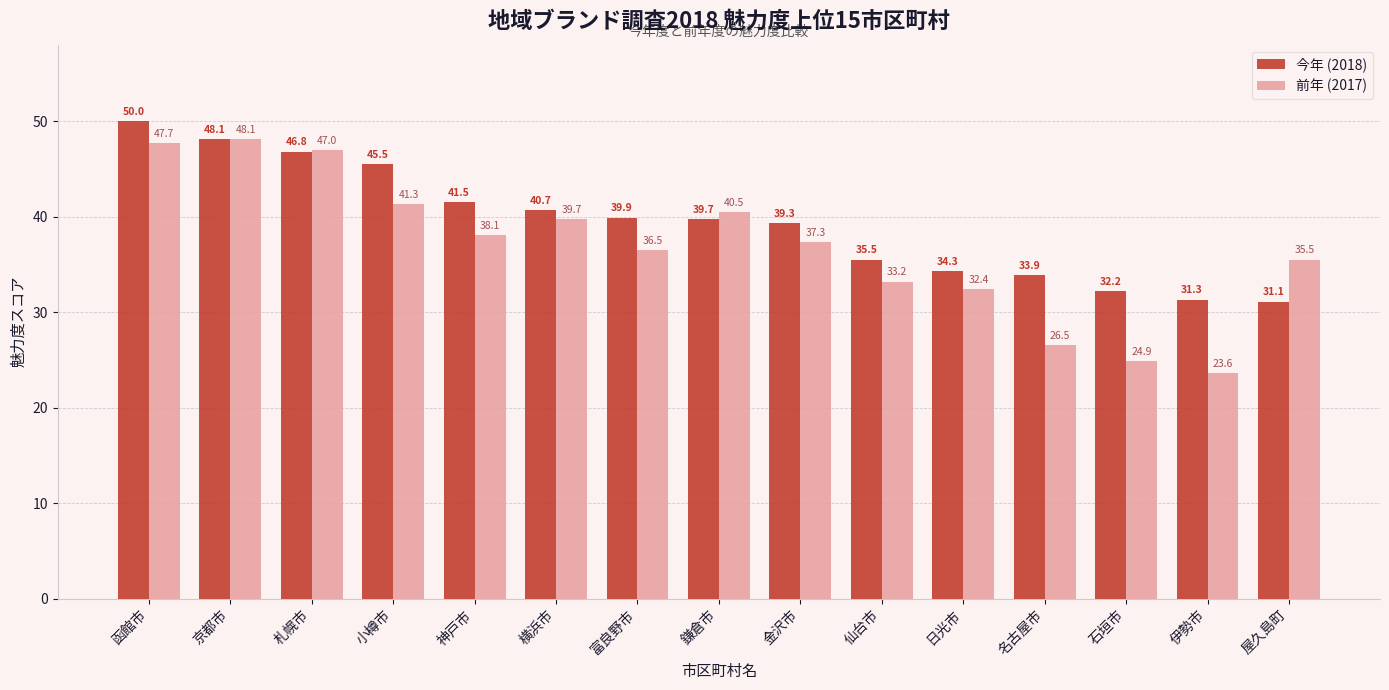

What is the label of the 6th bar from the left?

横浜市